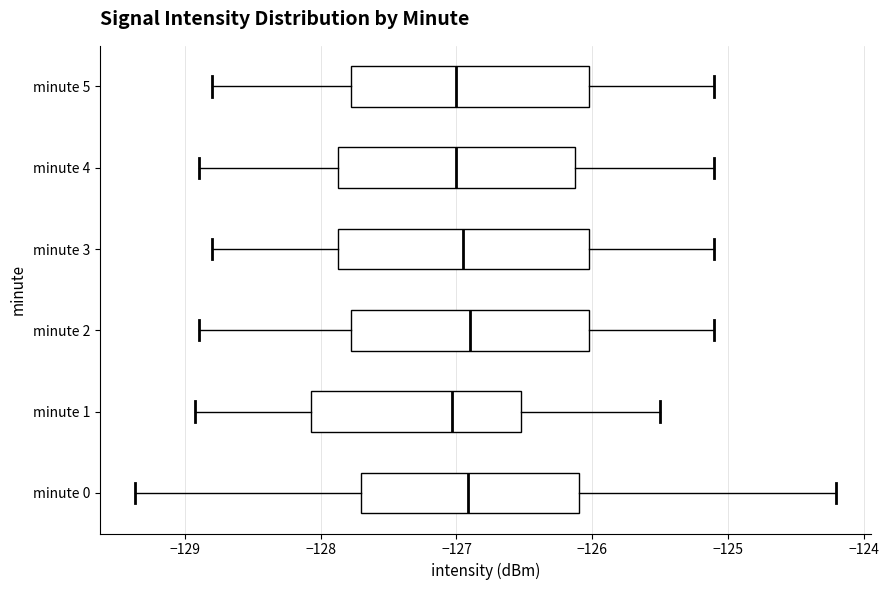

Reading bottom to top, read every box against the x-axis: the position of its median line, the range the box covers, and the ends of its whiskers. The values are not printed on the chart, so give them approximately, as read against the axis.

minute 0: median -126.9, box -127.7 to -126.1, whiskers -129.4 to -124.2
minute 1: median -127.0, box -128.1 to -126.5, whiskers -128.9 to -125.5
minute 2: median -126.9, box -127.8 to -126.0, whiskers -128.9 to -125.1
minute 3: median -126.9, box -127.9 to -126.0, whiskers -128.8 to -125.1
minute 4: median -127.0, box -127.9 to -126.1, whiskers -128.9 to -125.1
minute 5: median -127.0, box -127.8 to -126.0, whiskers -128.8 to -125.1